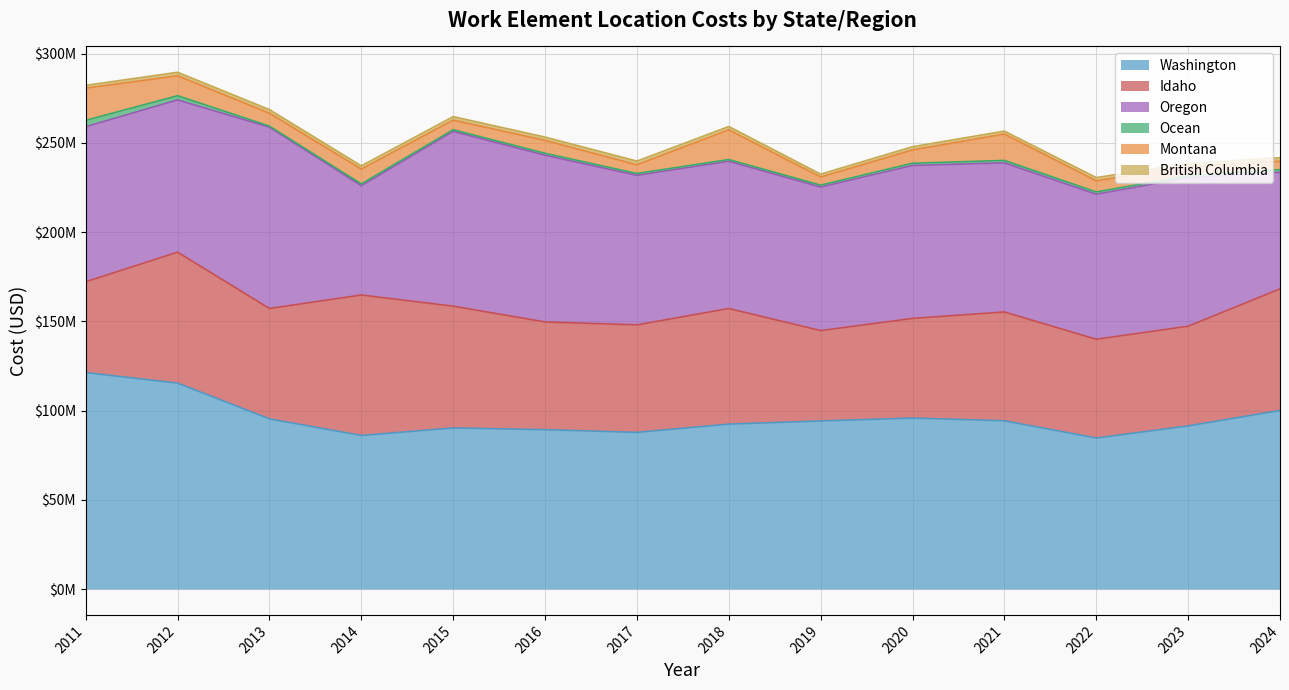

Where does the Washington series first go above 94205715?

2011